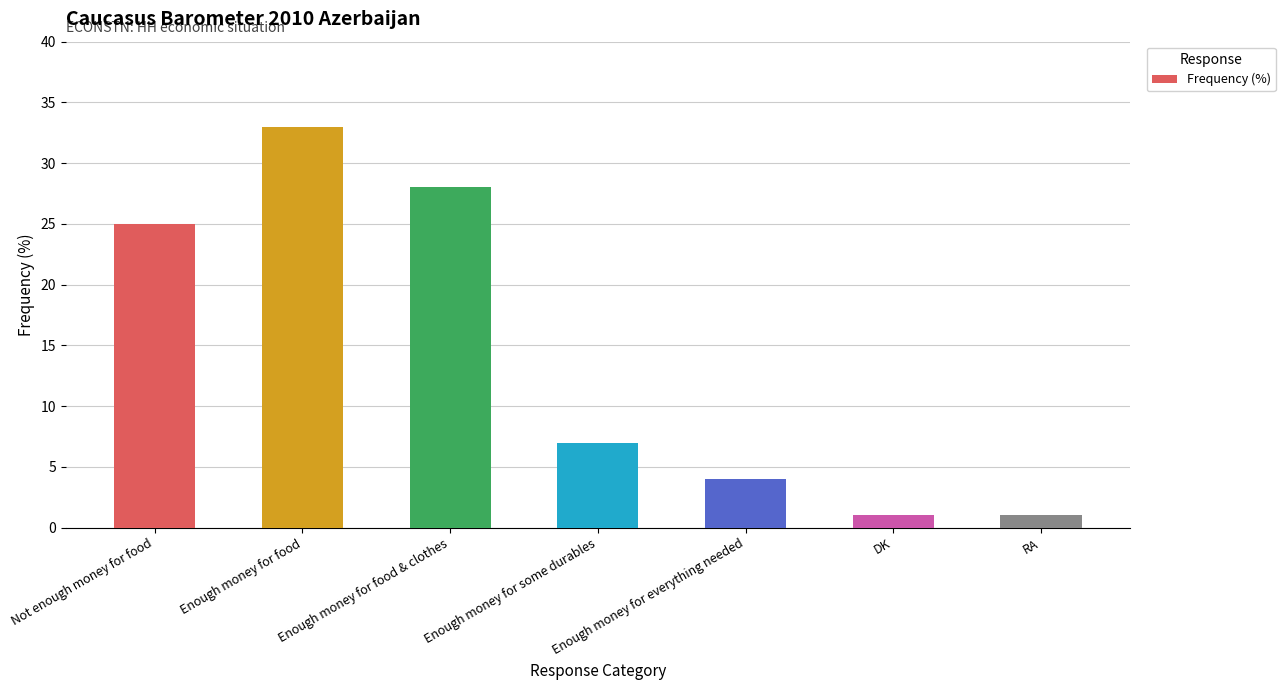

Which has a higher value, Not enough money for food or Enough money for everything needed?

Not enough money for food